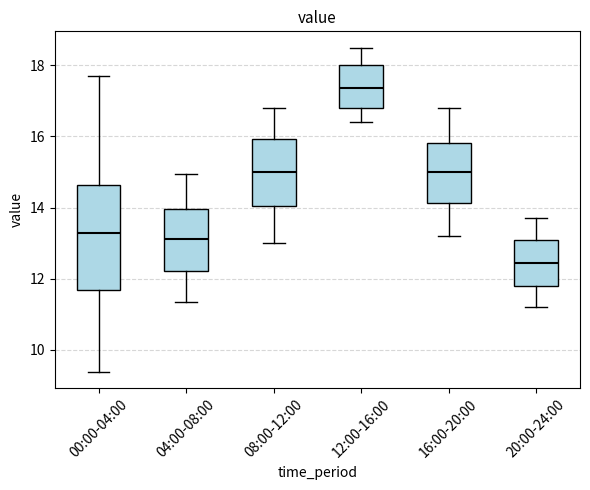

Which box's median line is the highest?

12:00-16:00